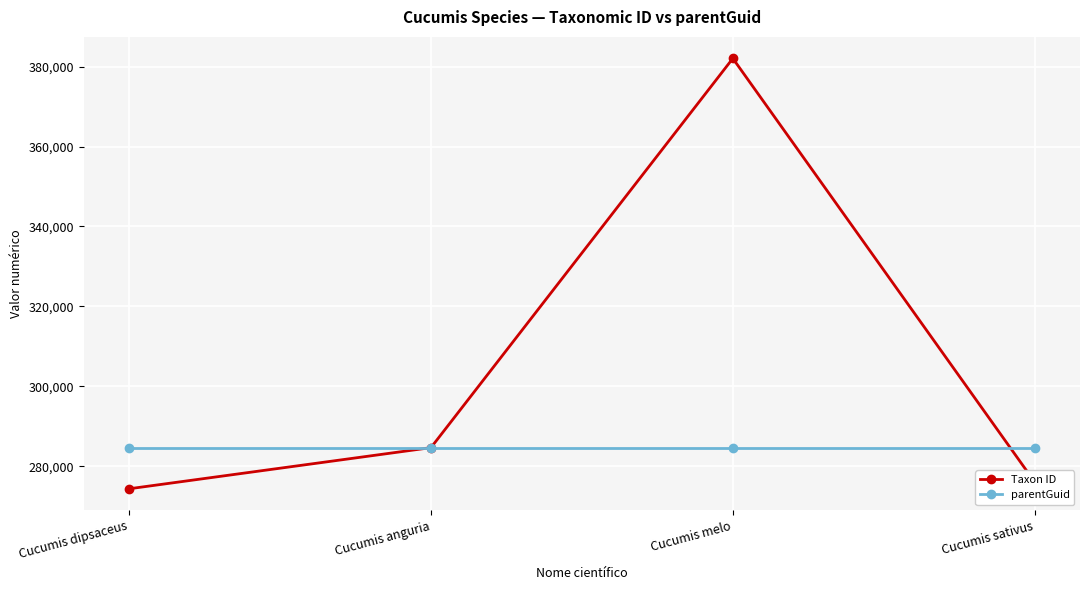

True or false: parentGuid has a value of 465757 at Cucumis anguria.

False